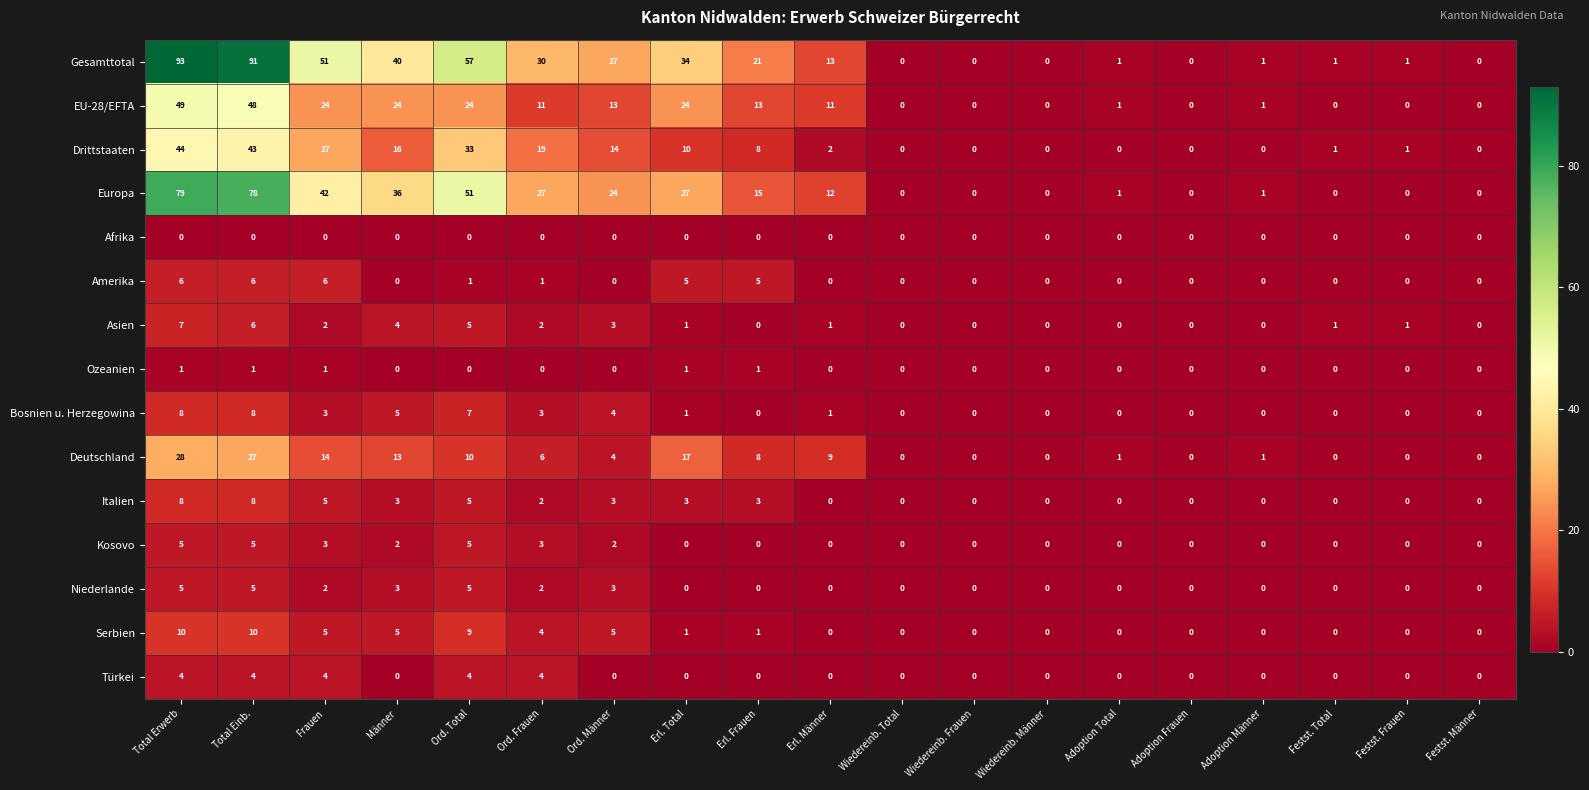

Which label corresponds to the largest value in the chart?

Total Erwerb